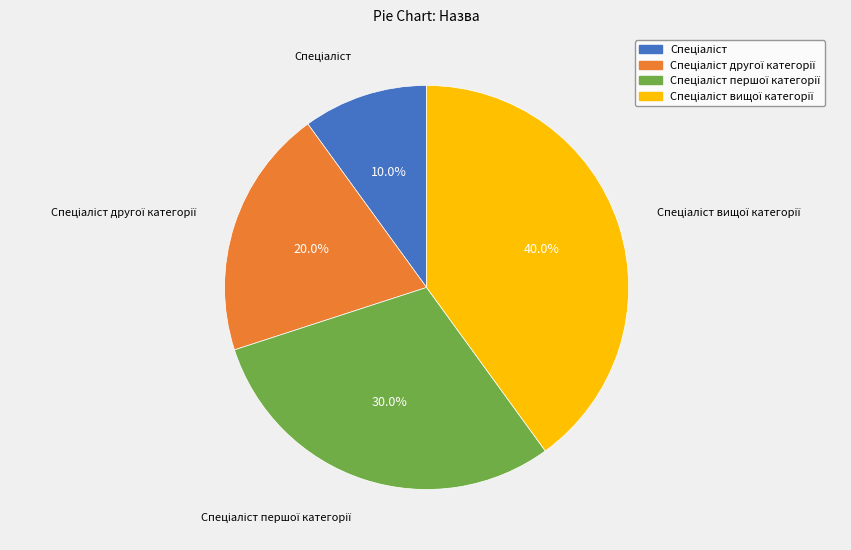

Does any single category account for the majority?

No